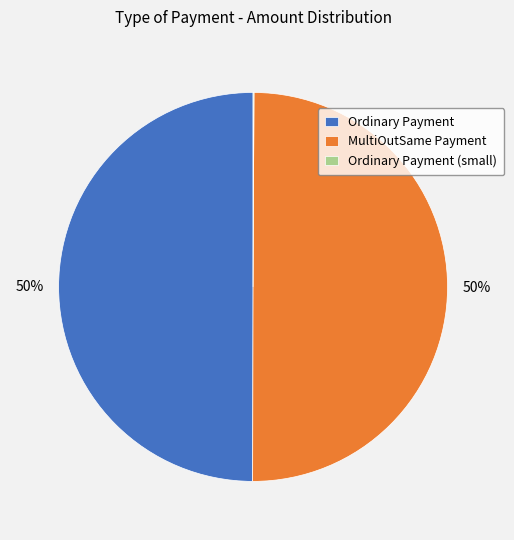

To the nearest percent, what portion does Ordinary Payment represent?

50%